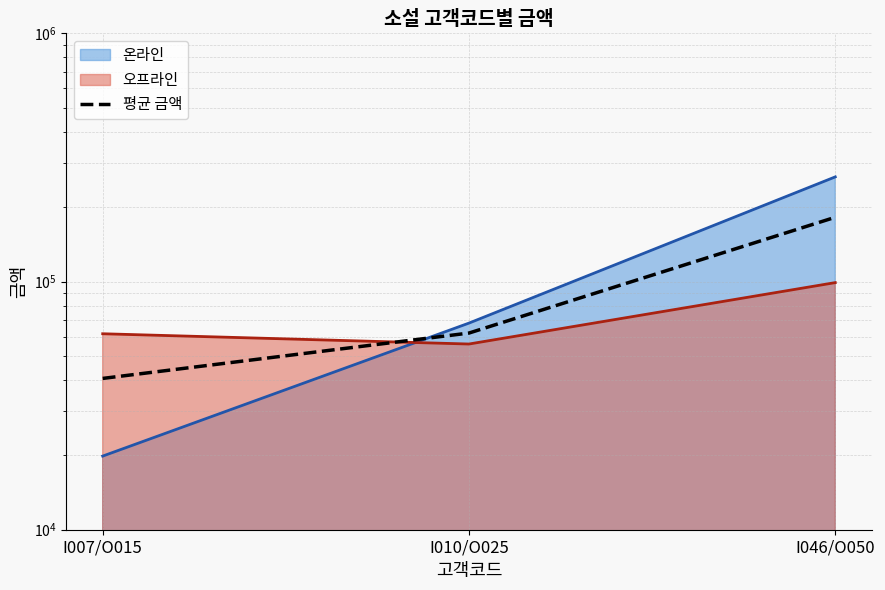

Between I046/O050 and I007/O015, which is larger?

I046/O050